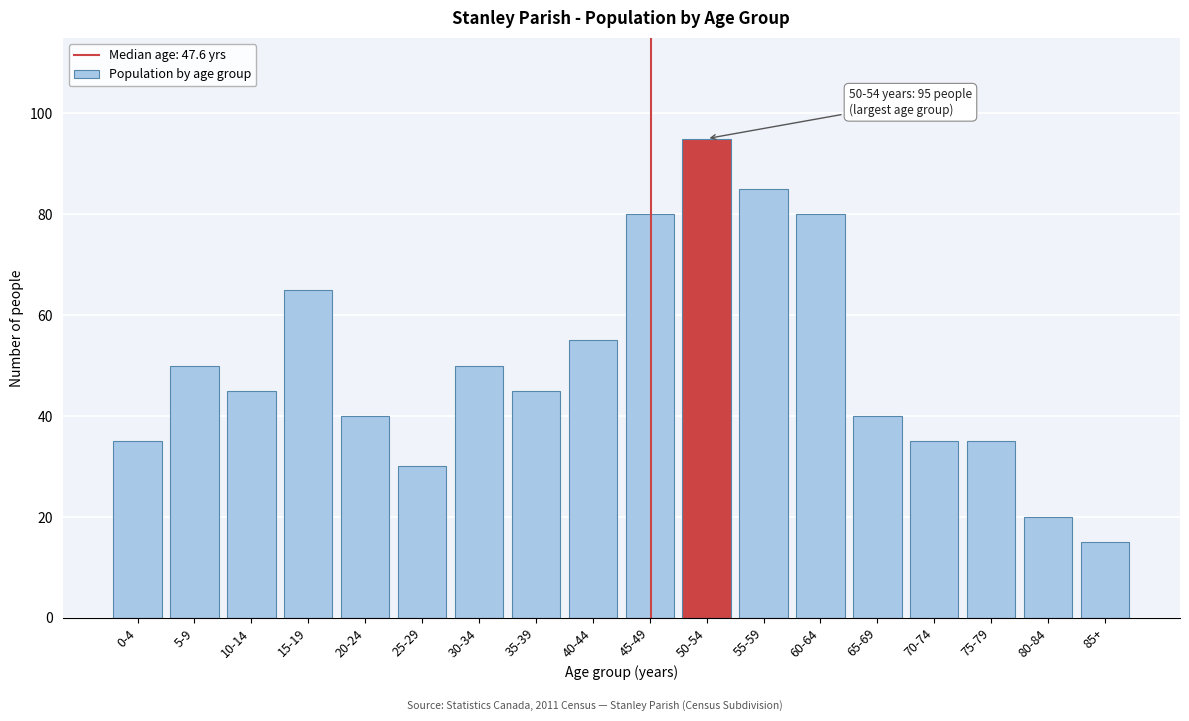

Reading left to right, transcribe all the data shown in this chart.

35	50	45	65	40	30	50	45	55	80	95	85	80	40	35	35	20	15